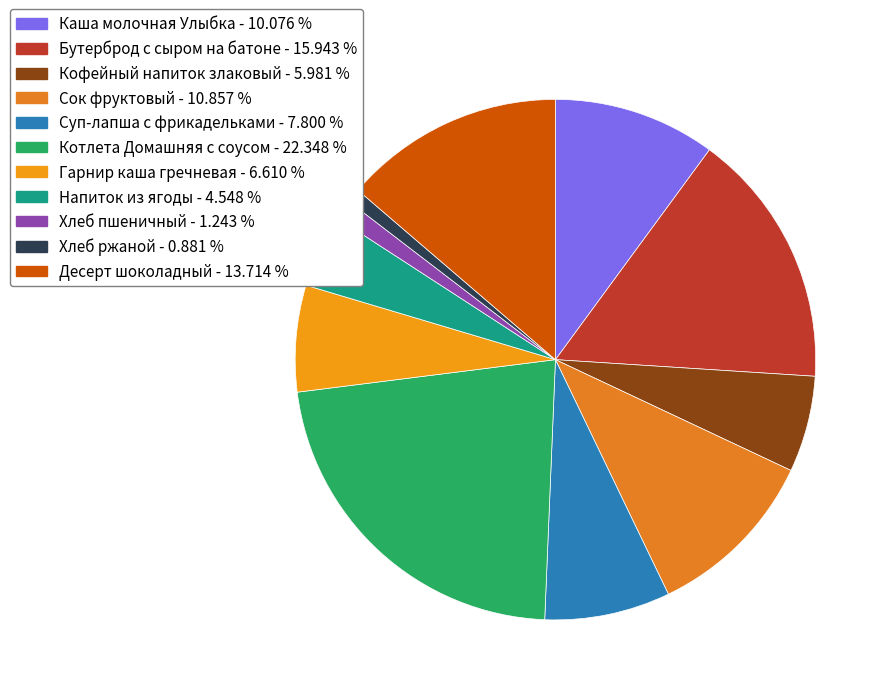

What percentage is the Гарнир каша гречневая slice, to the nearest percent?

7%